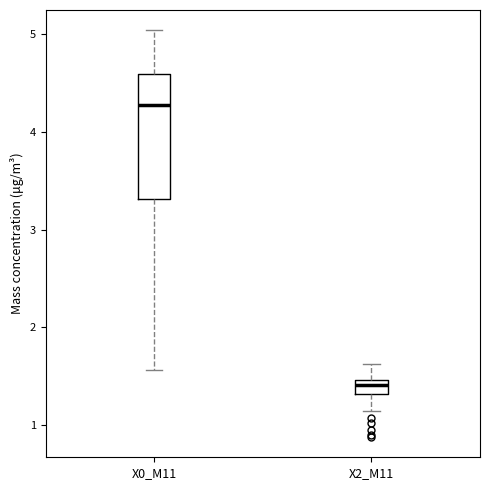

Where is the upper edge of the box for X0_M11 on the y-axis? The values are not printed on the chart, so give them approximately, as read against the axis.

4.6